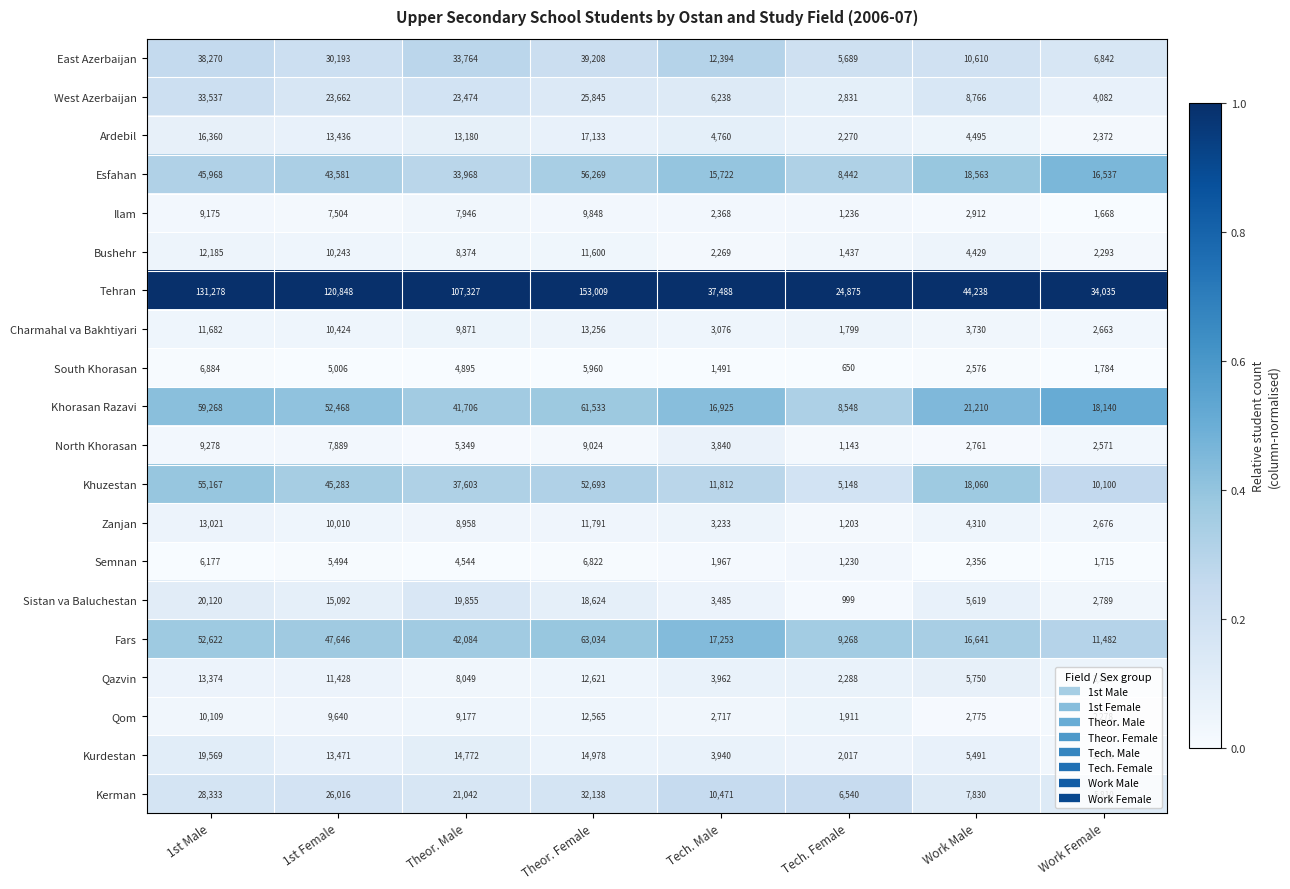

Which label corresponds to the largest value in the chart?

Theor. Female